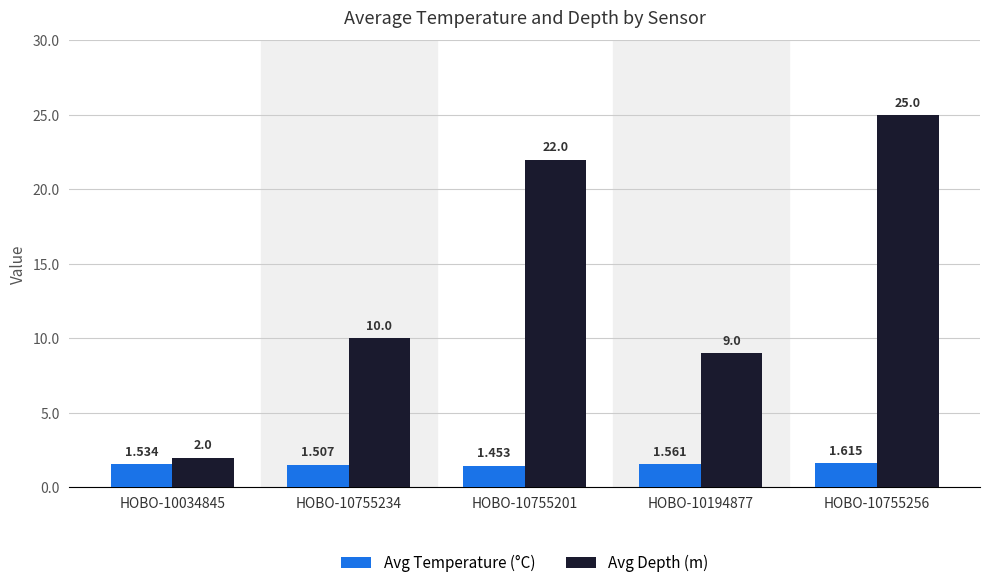

Which label corresponds to the smallest value in the chart?

HOBO-10755201